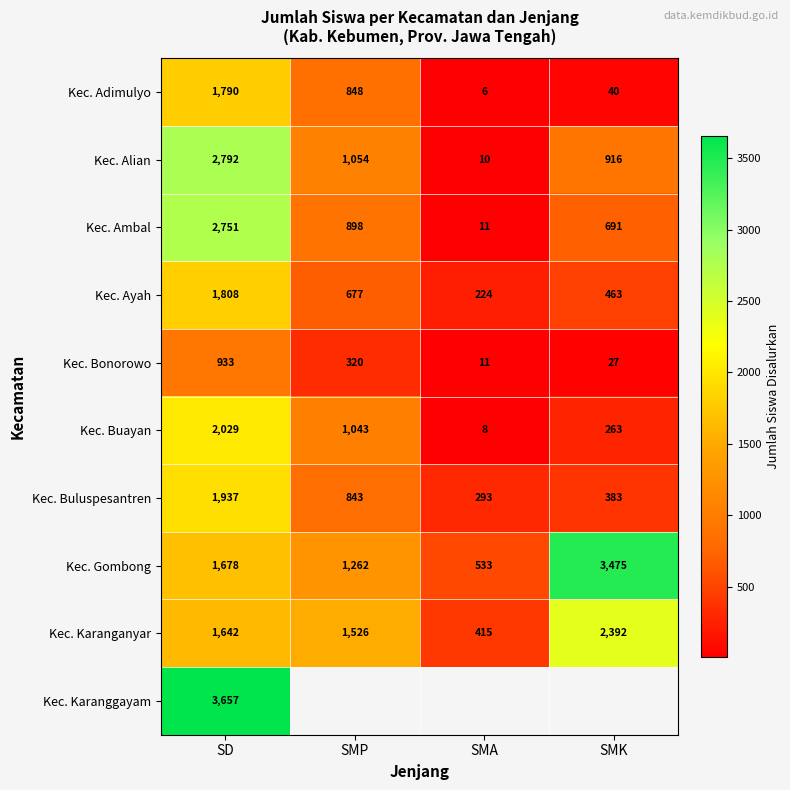

Is it true that Kec. Buayan equals 263 at SMK?

True